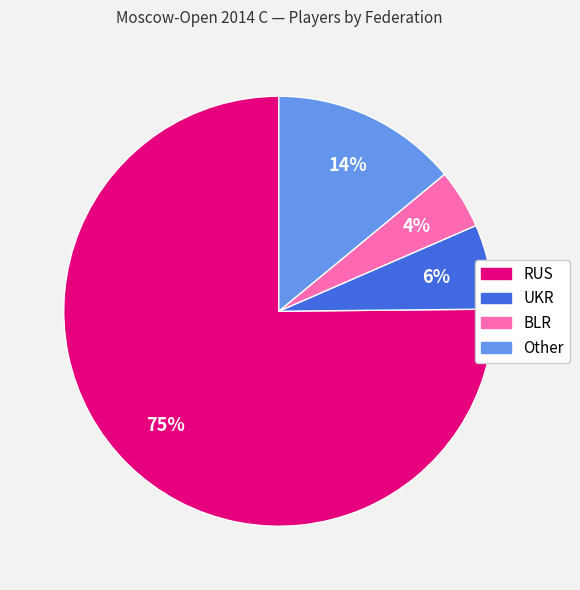

To the nearest percent, what is the difference between the UKR and BLR slice percentages?

2%